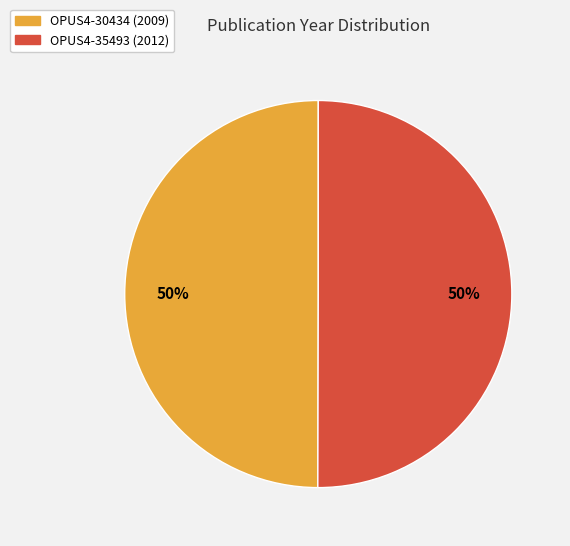

Combined, do OPUS4-35493 (2012) and OPUS4-30434 (2009) account for over 50%?

Yes